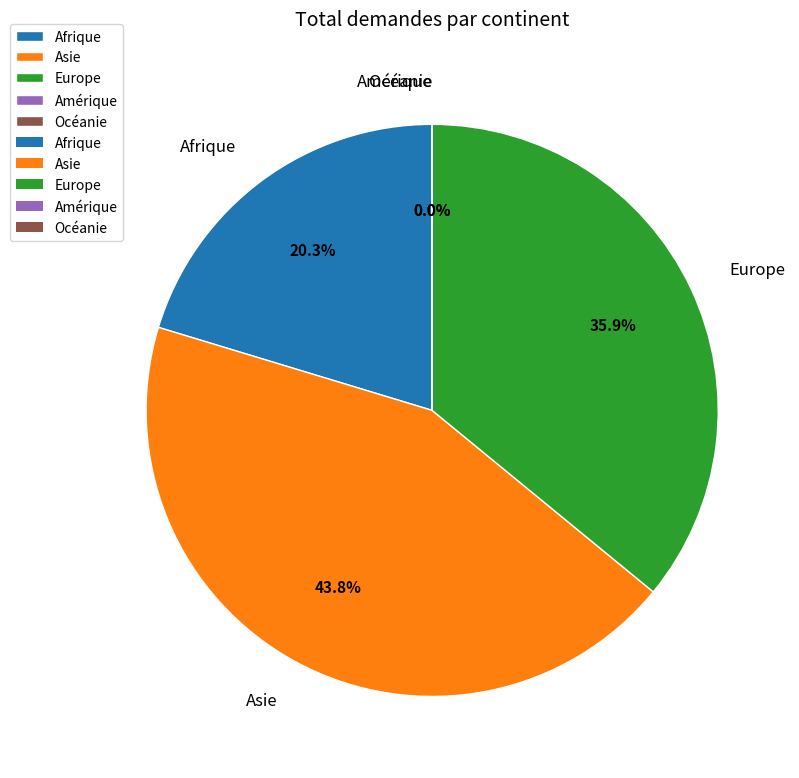

What percentage do Afrique and Asie together represent?

64.1%